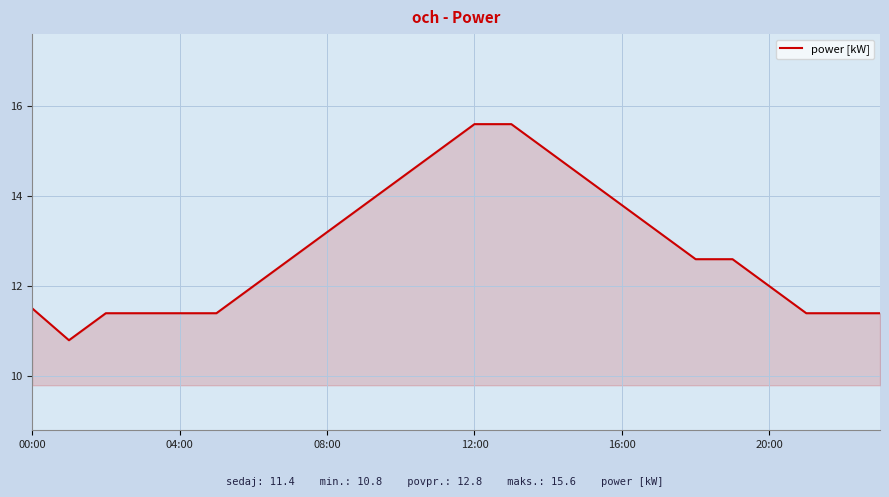

What is the maximum value shown in the chart?

15.6